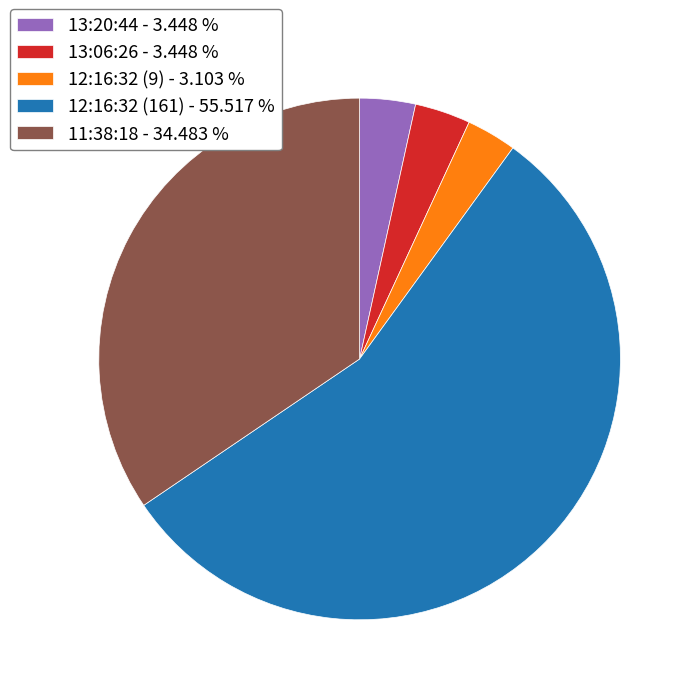

Which has a higher value, 12:16:32 (161) - 55.517 % or 11:38:18 - 34.483 %?

12:16:32 (161) - 55.517 %